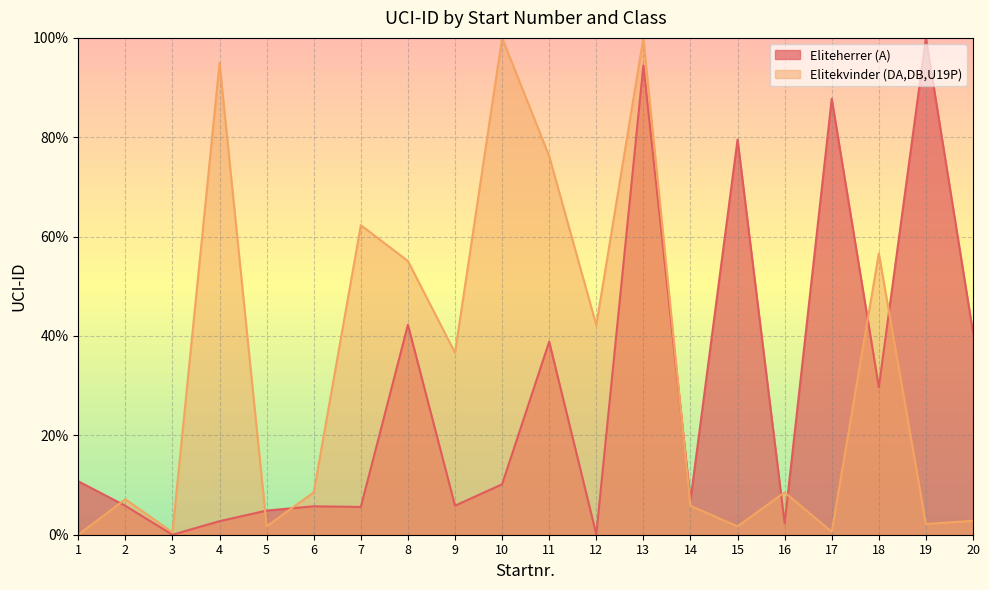

Which series ends up on top after the final intersection of Eliteherrer (A) and Elitekvinder (DA,DB,U19P)?

Eliteherrer (A)